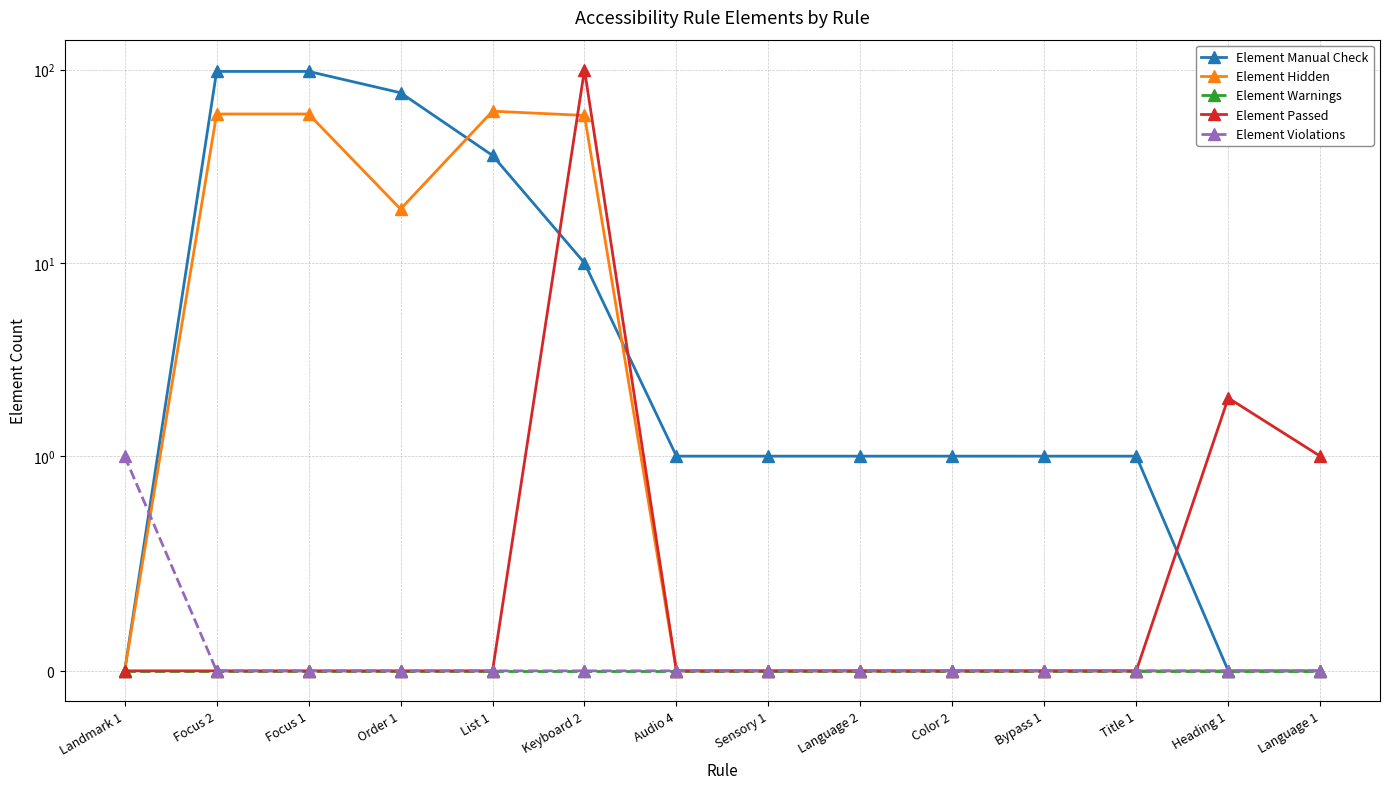

Reading right to left, extract all data points from this chart.

Element Manual Check: 0	0	1	1	1	1	1	1	10	36	76	98	98	0
Element Hidden: 0	0	0	0	0	0	0	0	58	61	19	59	59	0
Element Warnings: 0	0	0	0	0	0	0	0	0	0	0	0	0	0
Element Passed: 1	2	0	0	0	0	0	0	100	0	0	0	0	0
Element Violations: 0	0	0	0	0	0	0	0	0	0	0	0	0	1